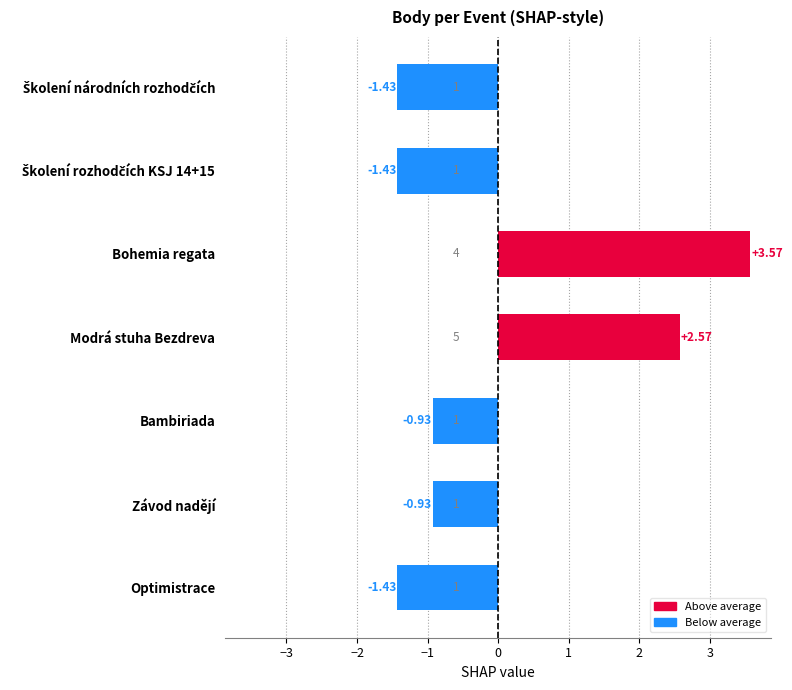

Which label corresponds to the largest value in the chart?

Bohemia regata